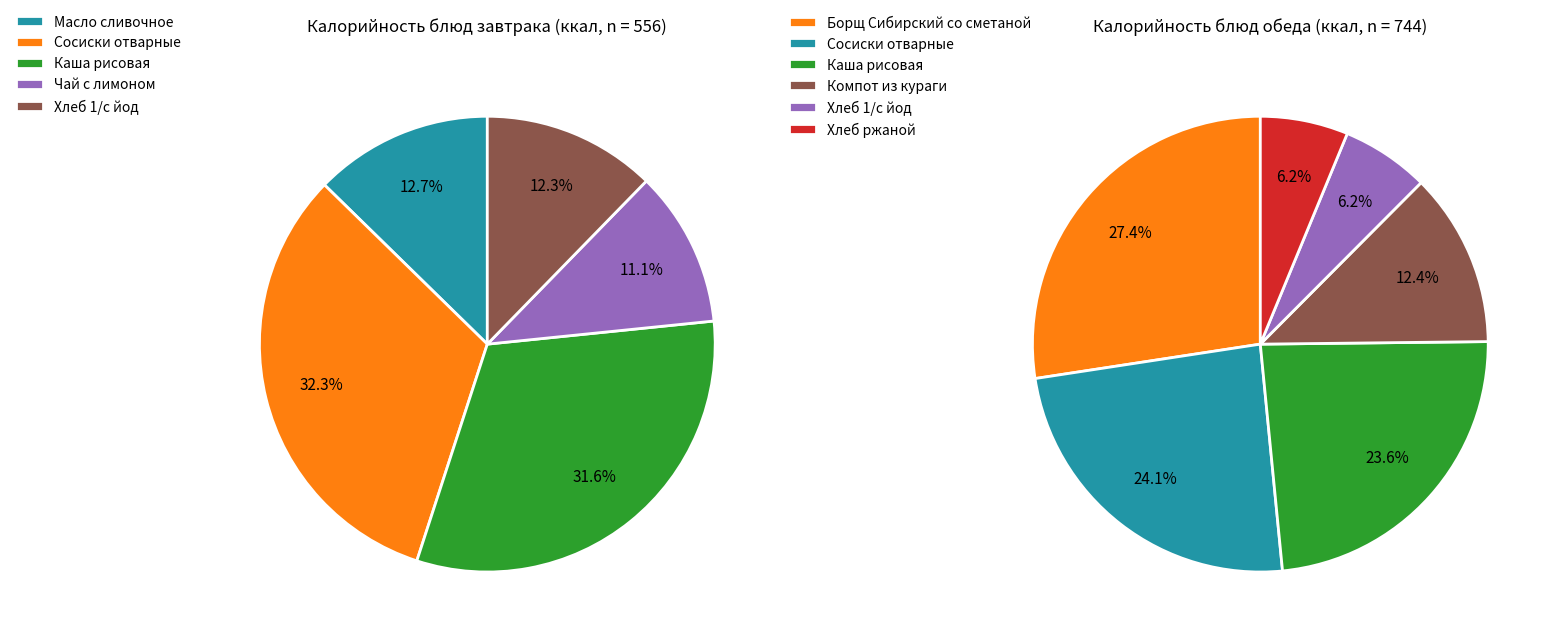

What is the change in value from Сосиски отварные (Завтрак) to Хлеб 1/с йод (Завтрак)?

-111.3